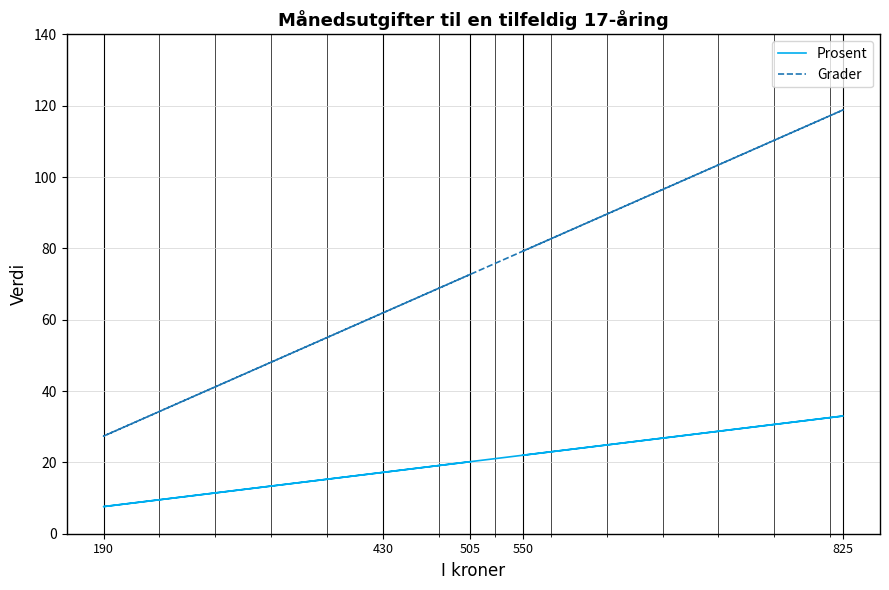

What is the smallest value displayed?

7.6